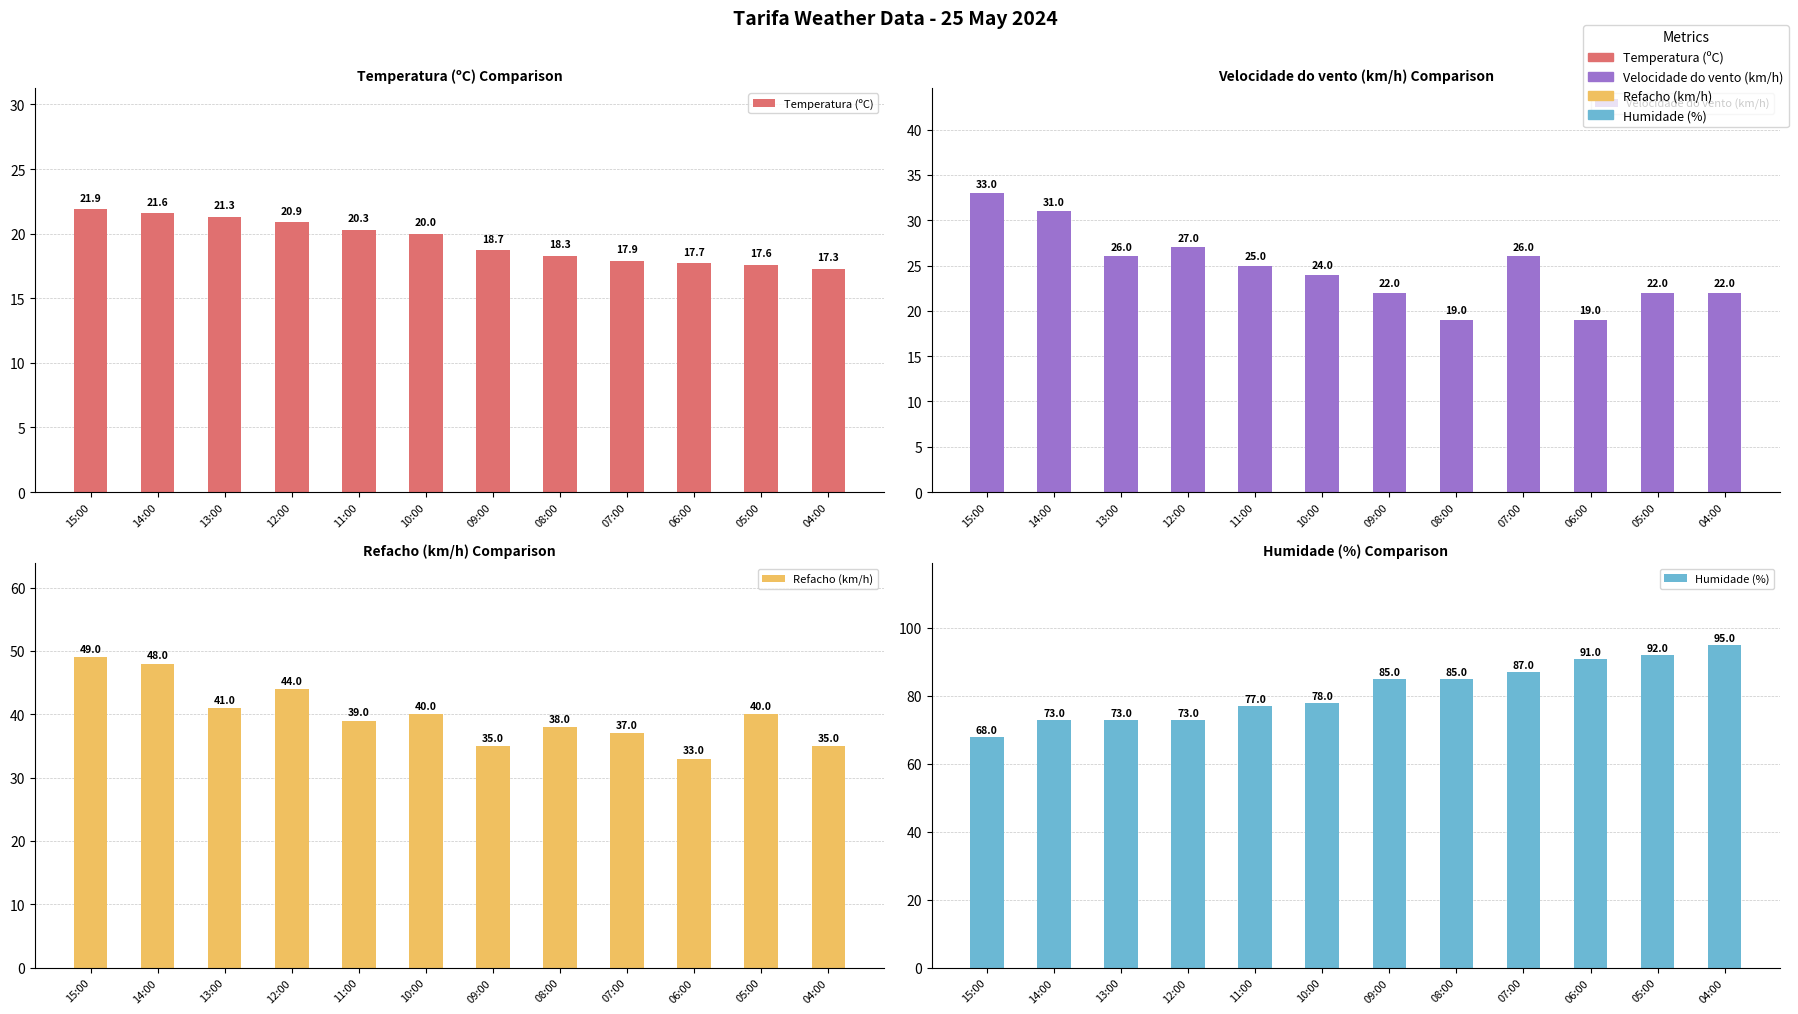

Which label corresponds to the smallest value in the chart?

04:00